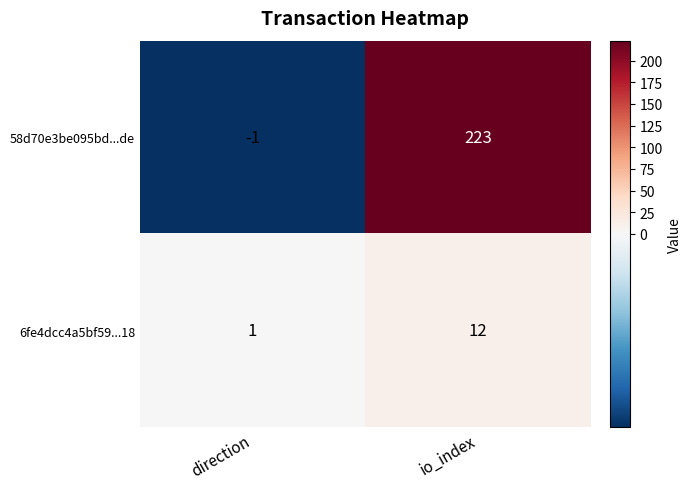

What is the difference between the maximum and minimum values in the 58d70e3be095bd...de series?

224